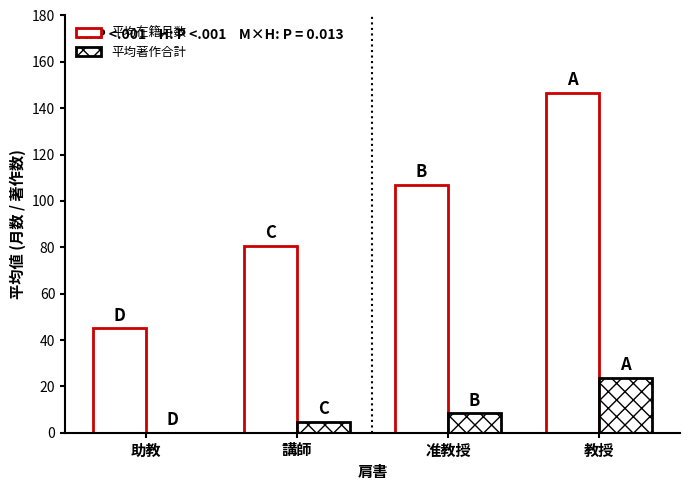

What is the difference between the 平均在籍月数 values at 助教 and 教授?

101.8